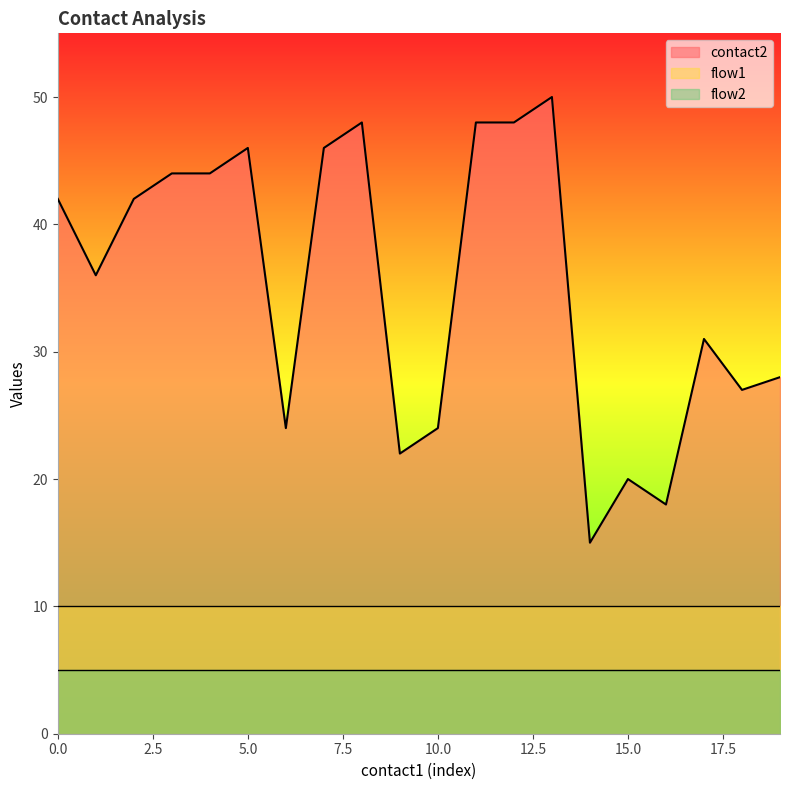

Rank the series by their average value, from lowest to highest.

flow2, flow1, contact2